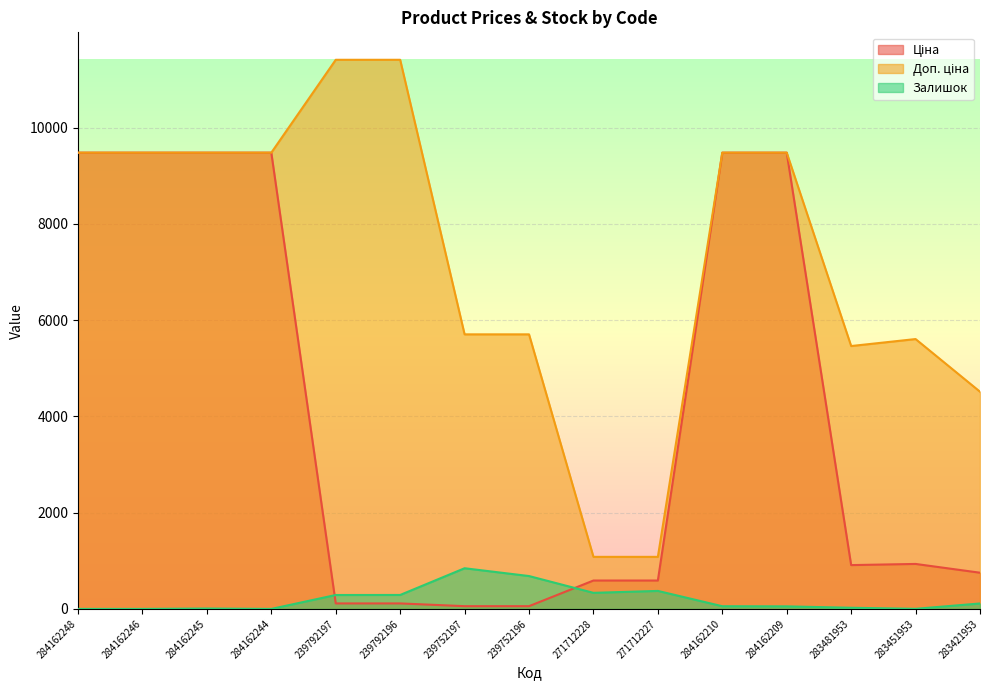

What is the lowest value of the Доп. ціна series?

1081.7